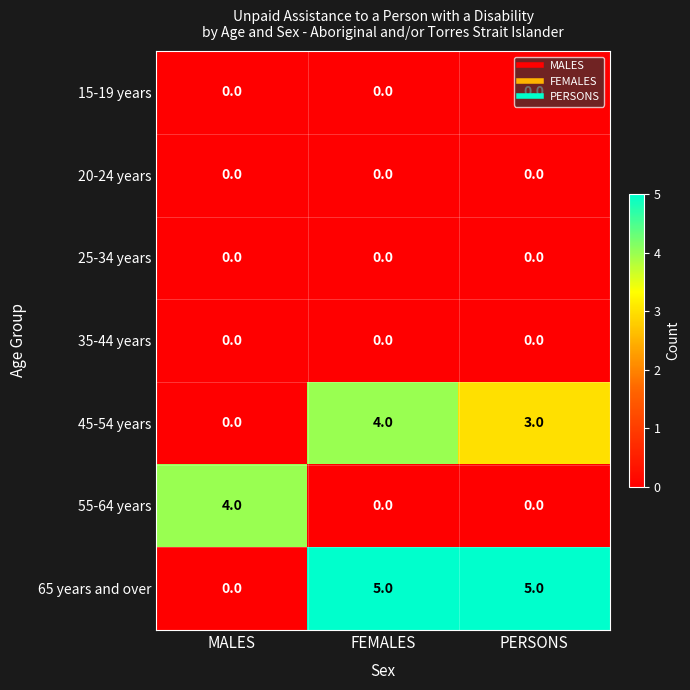

At how many categories does at least one series exceed 0?

3